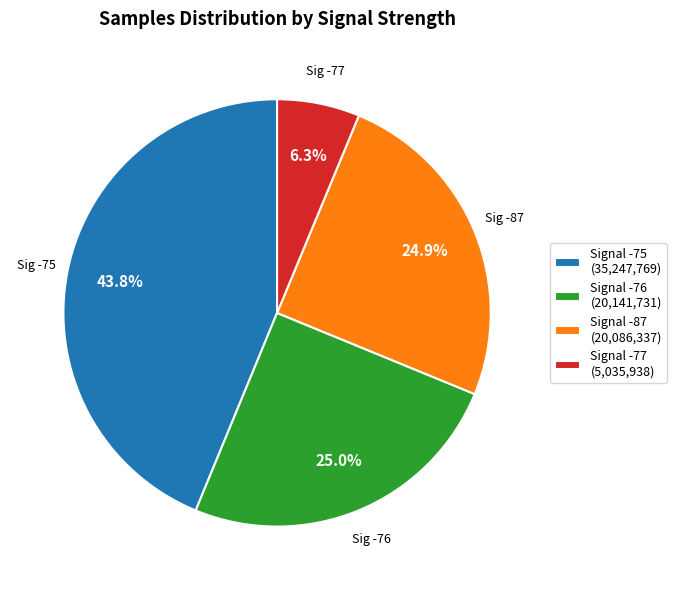

Which category has the smallest portion of the pie?

Signal -77 (5,035,938)